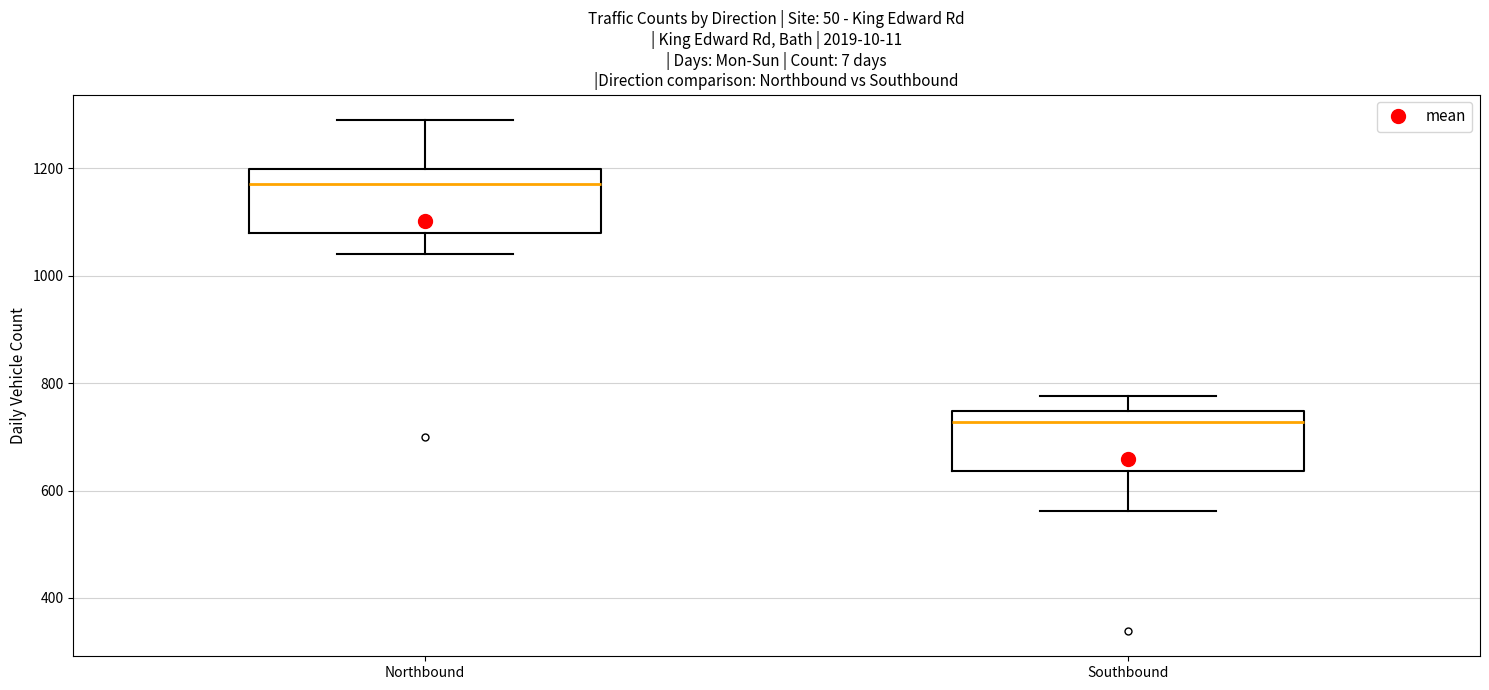

Reading left to right, read every box against the y-axis: the position of its median line, the range the box covers, and the ends of its whiskers. The values are not printed on the chart, so give them approximately, as read against the axis.

Northbound: median 1180, box 1080 to 1200, whiskers 1040 to 1280
Southbound: median 720, box 640 to 740, whiskers 560 to 780